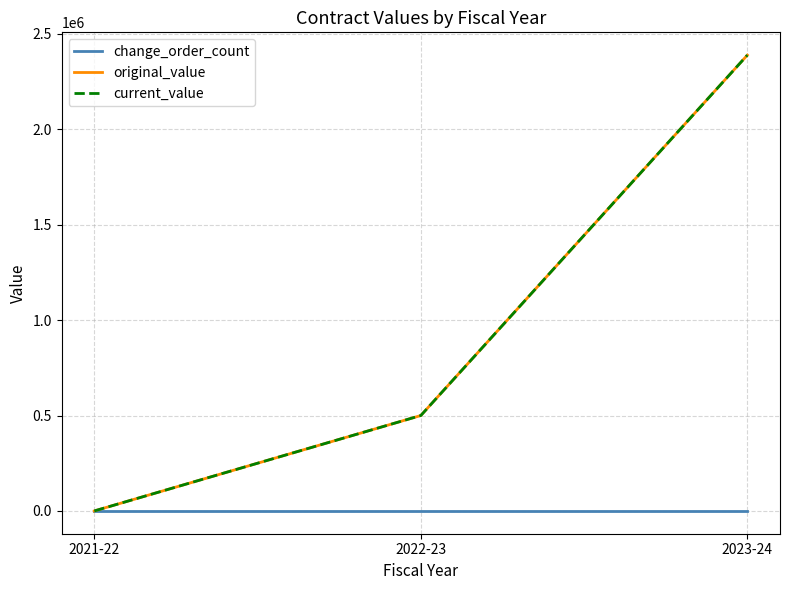

Is this an area chart (filled region under the line)?

No